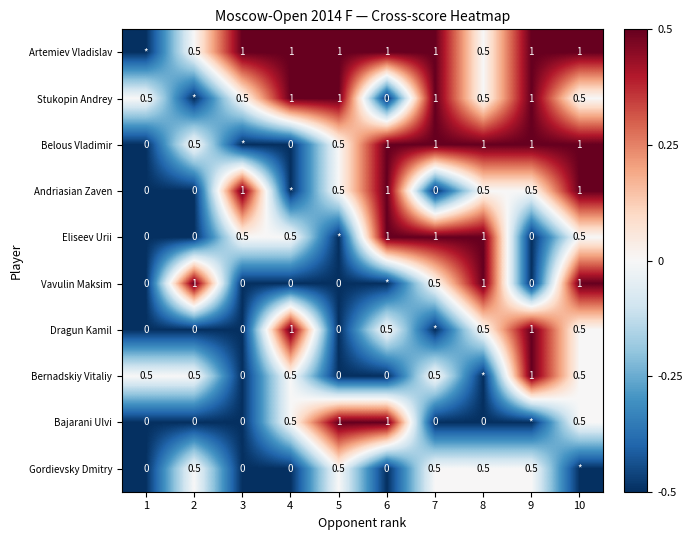

Is the value of Gordievsky Dmitry at 8 greater than the value of Artemiev Vladislav at 10?

No